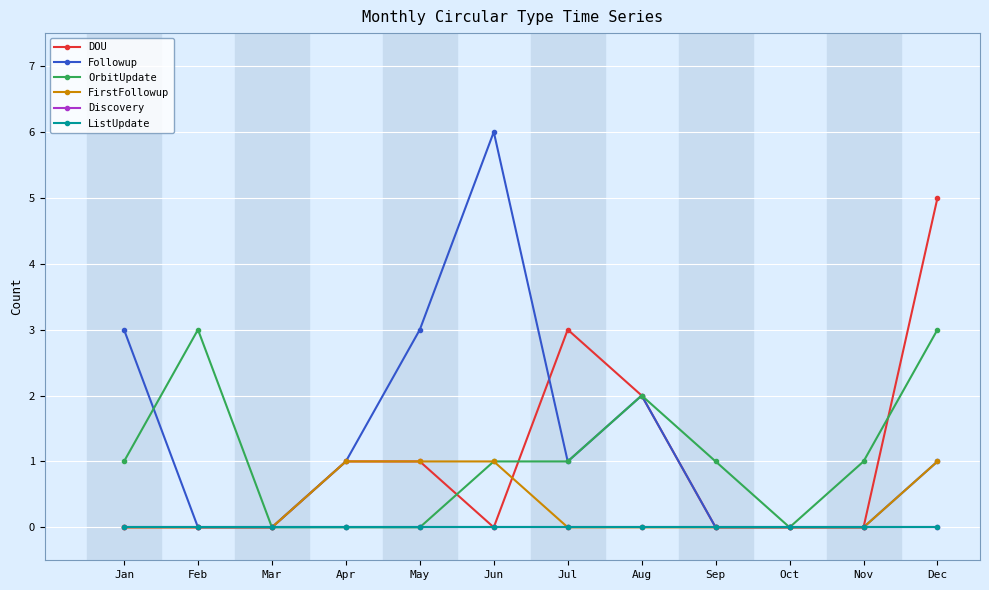

Where is the first local maximum for DOU?

Jul